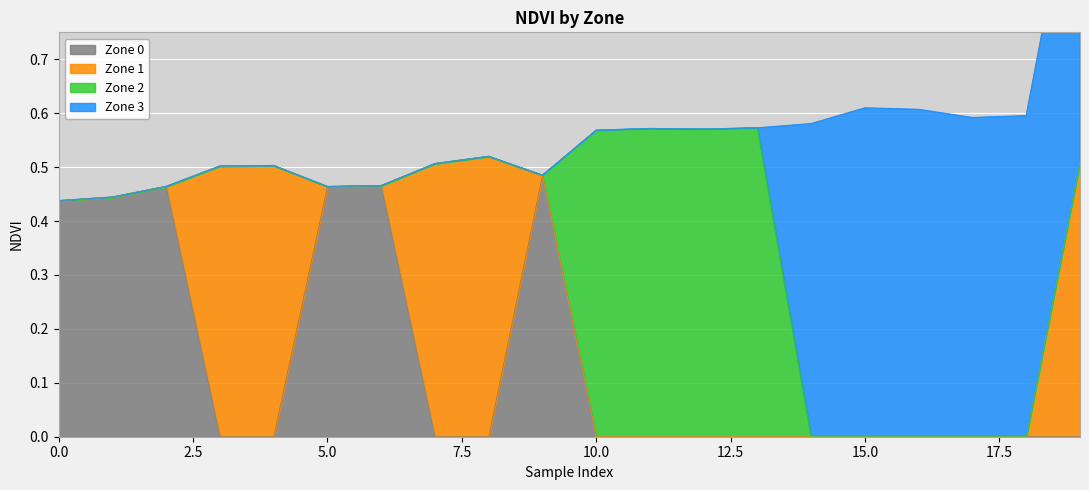

The Zone 1 series shows 0.0 at 14. True or false?

True